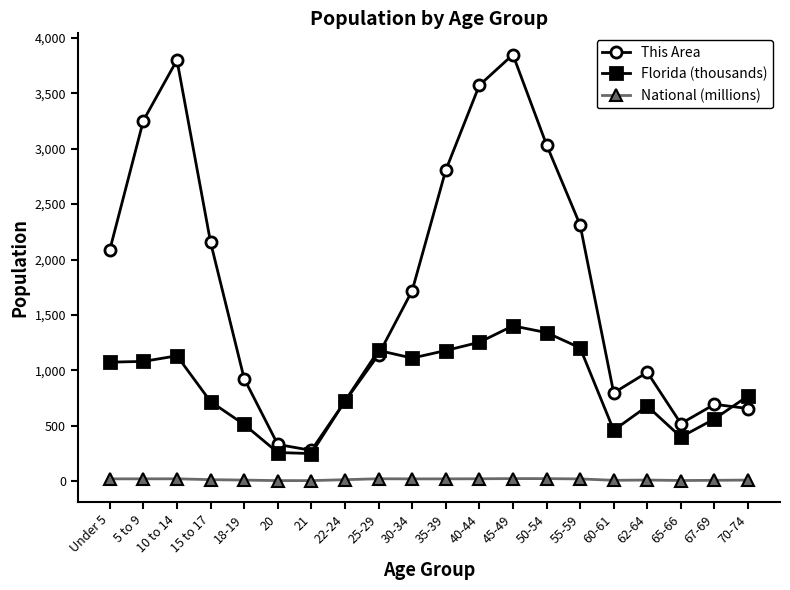

True or false: This Area has more than 0 points higher than both neighbors.

True